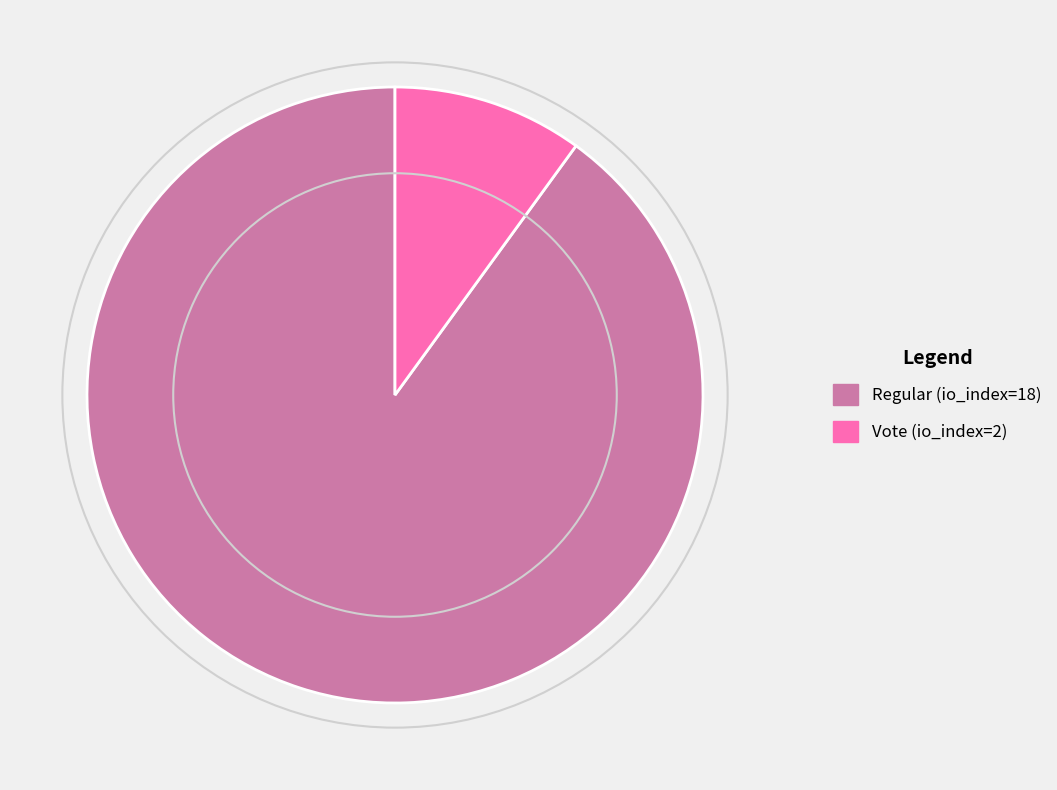

What is the majority slice?

Regular (io_index=18)